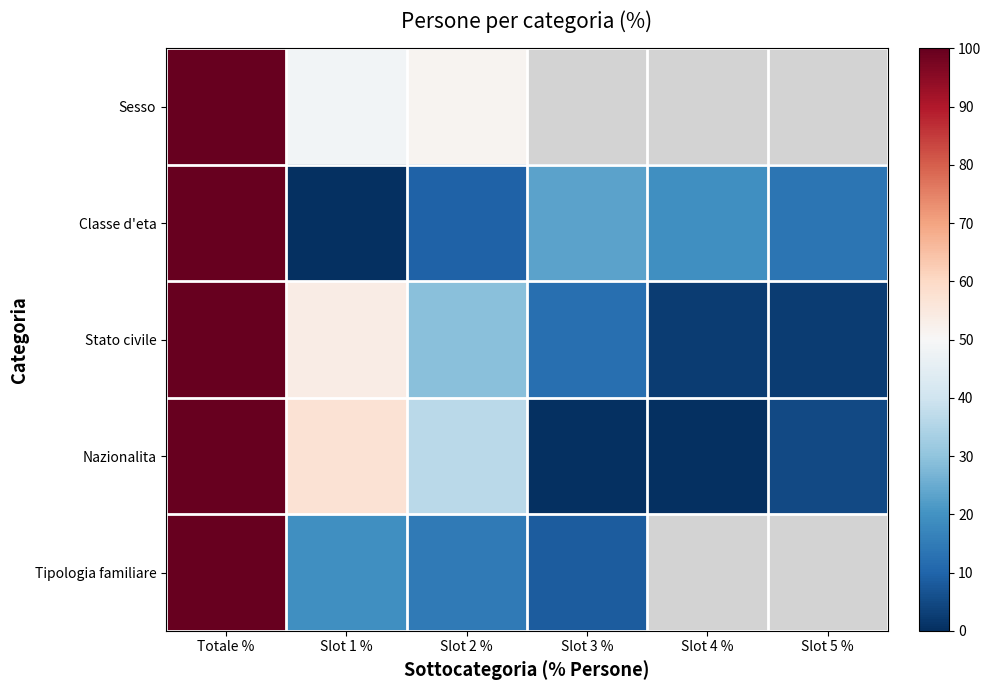

What value does the Stato civile series have at Slot 3 %?

12.2